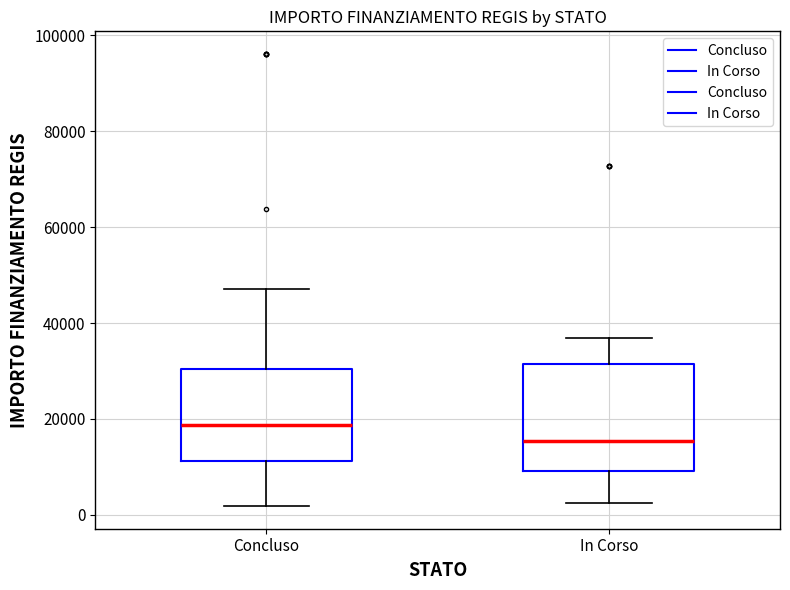

Where is the lower edge of the box for Concluso on the y-axis? The values are not printed on the chart, so give them approximately, as read against the axis.

12000